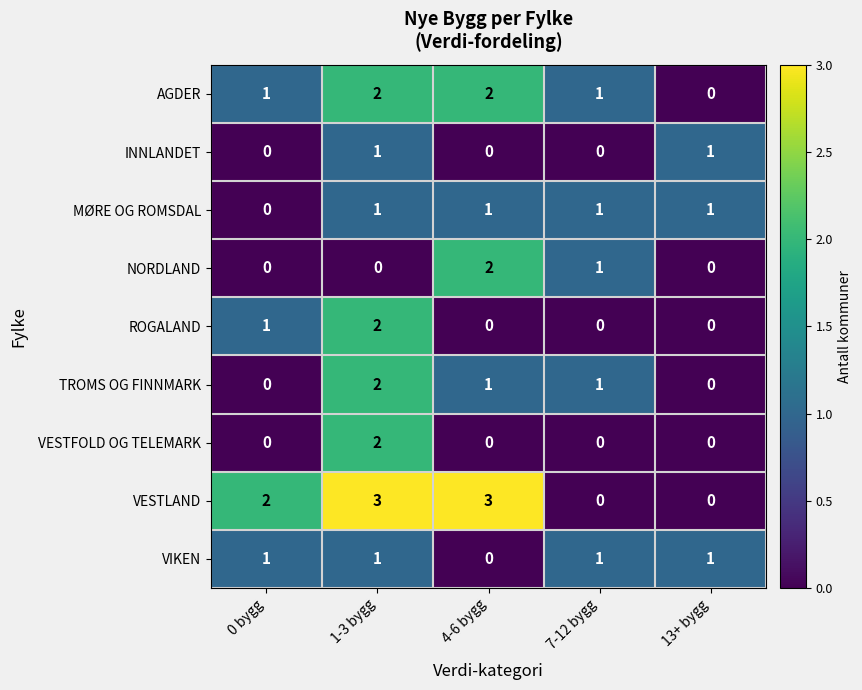

What is the maximum value shown in the chart?

3